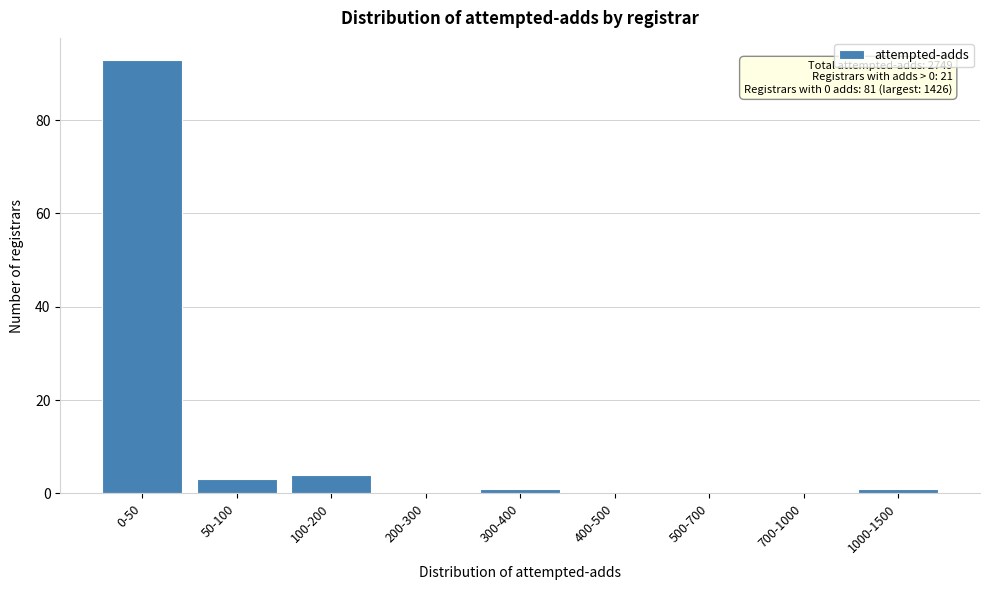

Reading right to left, extract all data points from this chart.

1000-1500=1	700-1000=0	500-700=0	400-500=0	300-400=1	200-300=0	100-200=4	50-100=3	0-50=93